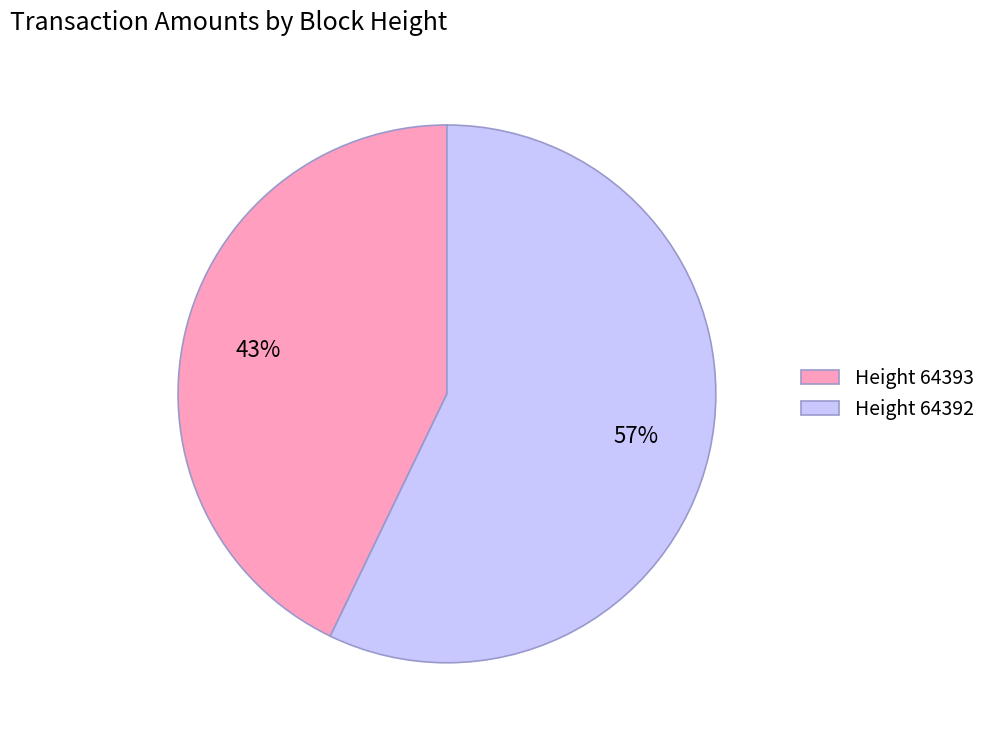

To the nearest percent, what is the difference between the largest and smallest slice percentages?

14%